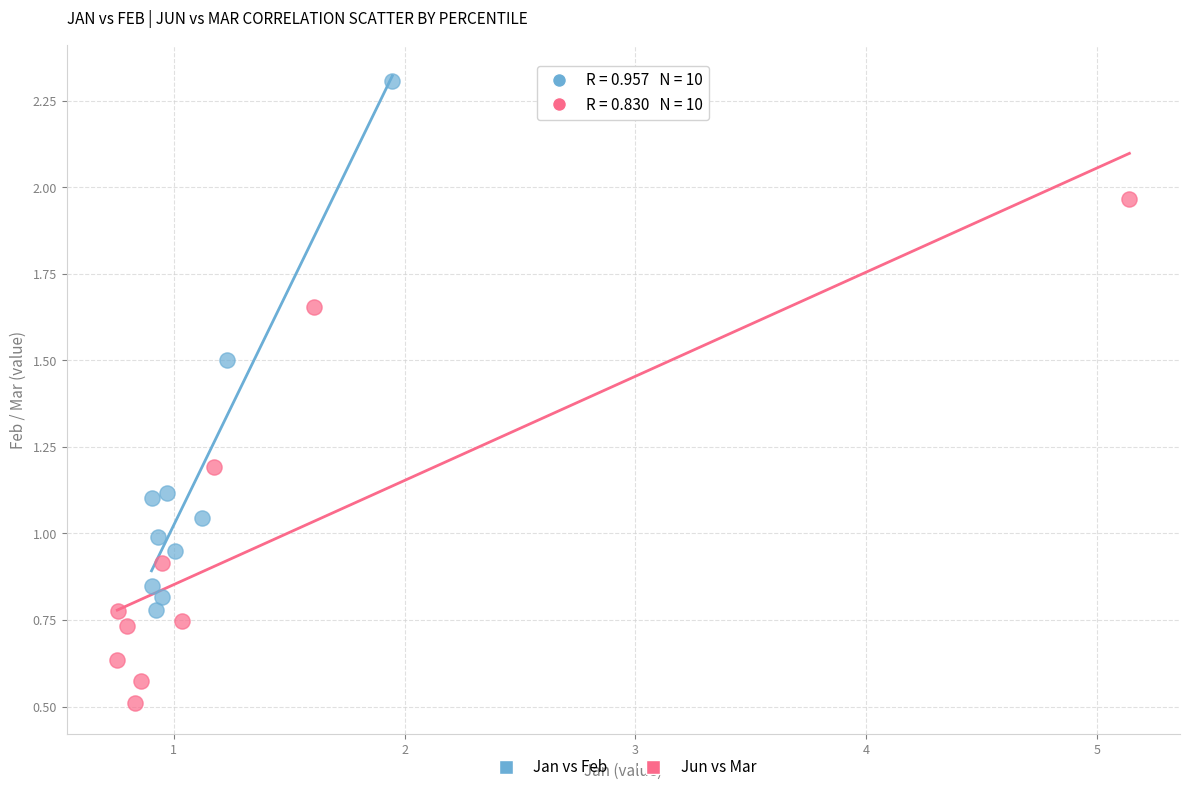

Which series reaches the minimum Y coordinate?

Jun vs Mar